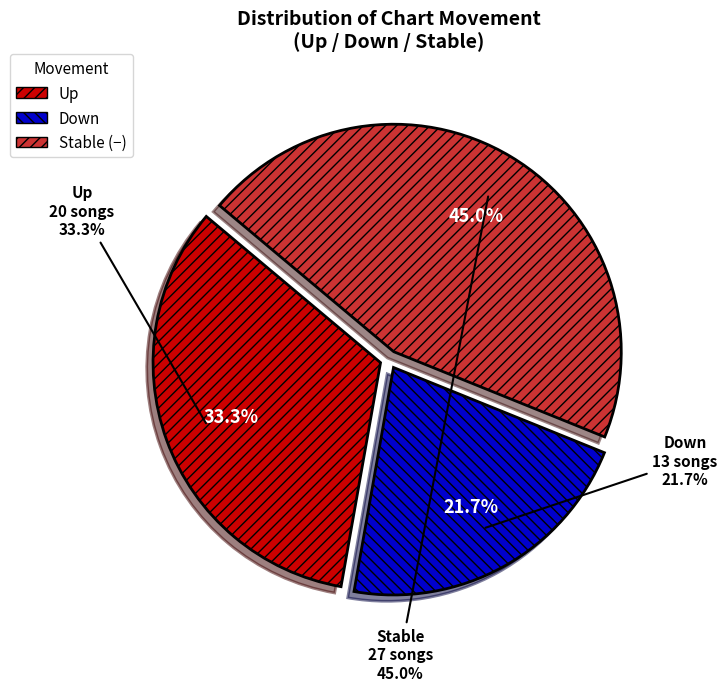

Does down account for over 50% of the chart?

No